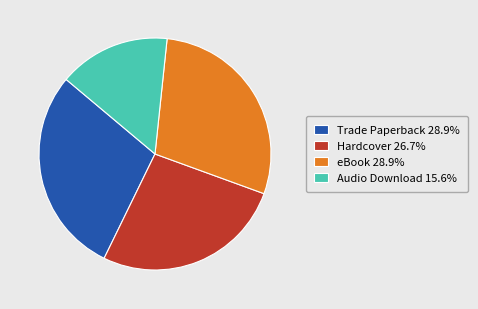

What is the smallest slice in the pie chart?

Audio Download